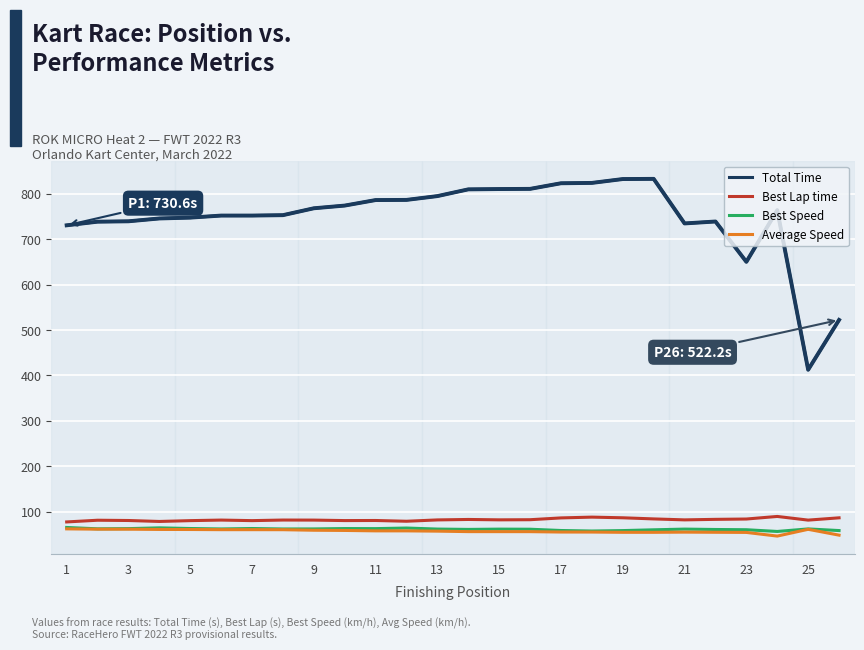

Which series has the largest total across all categories?

Total Time